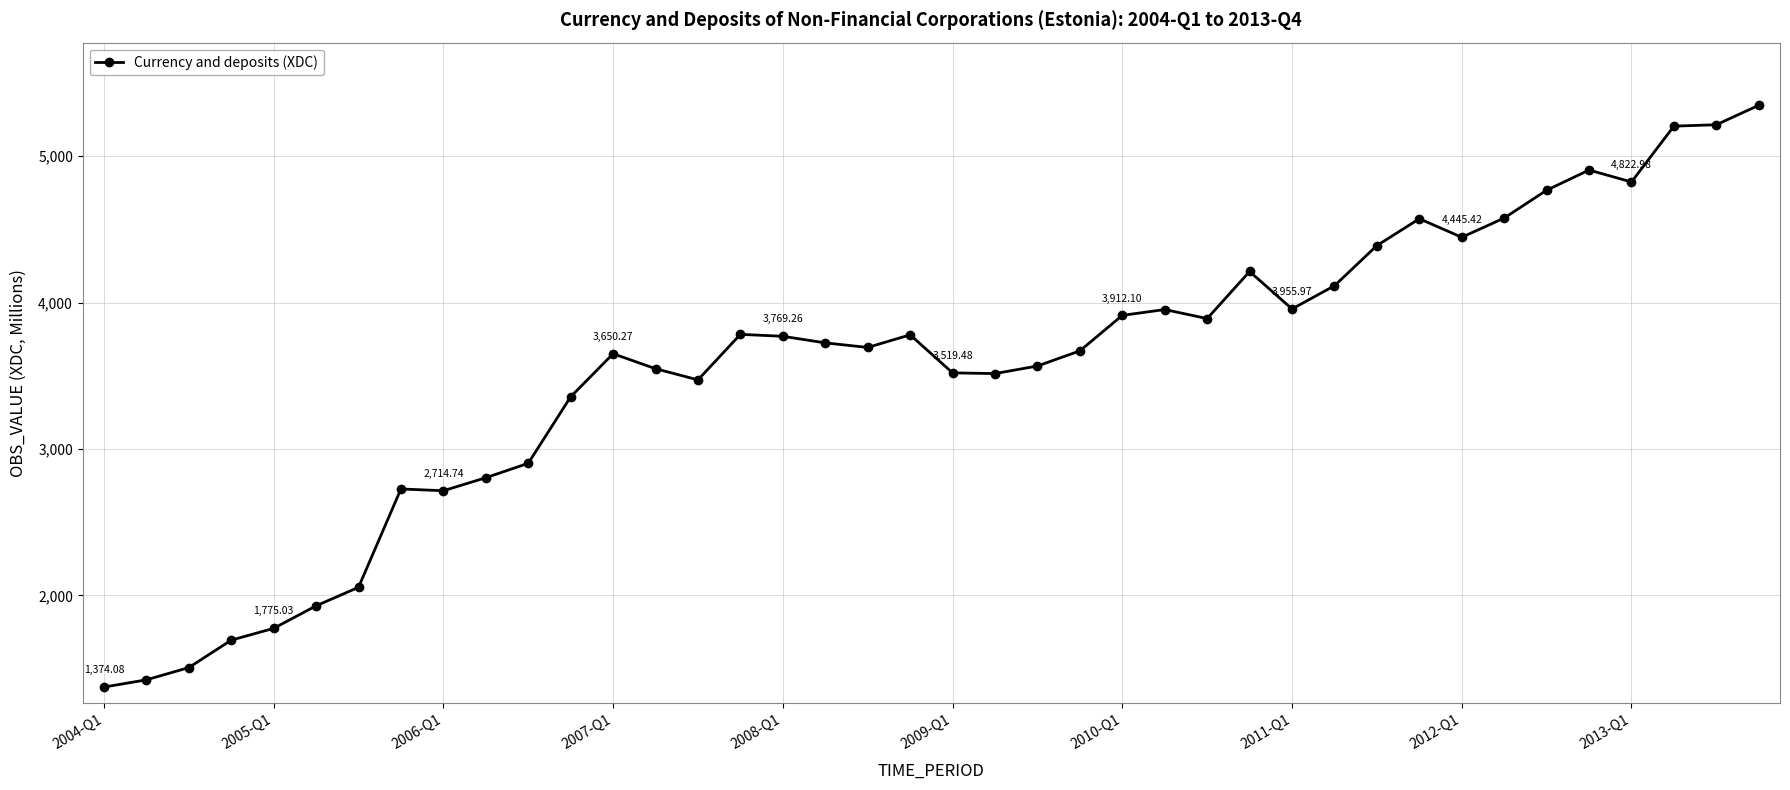

True or false: the data has more than 1 interior local peaks.

True